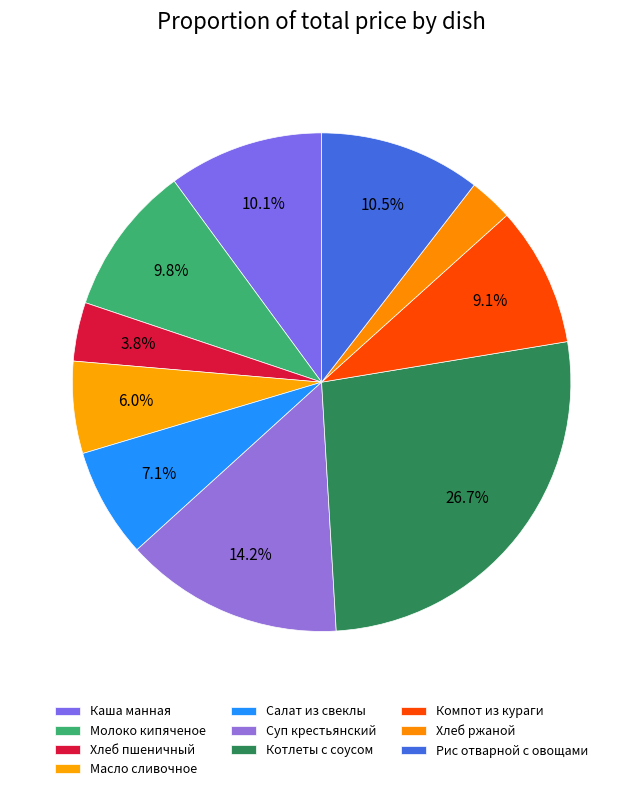

Approximately how many times larger is the value at Компот из кураги compared to Каша манная?

0.9